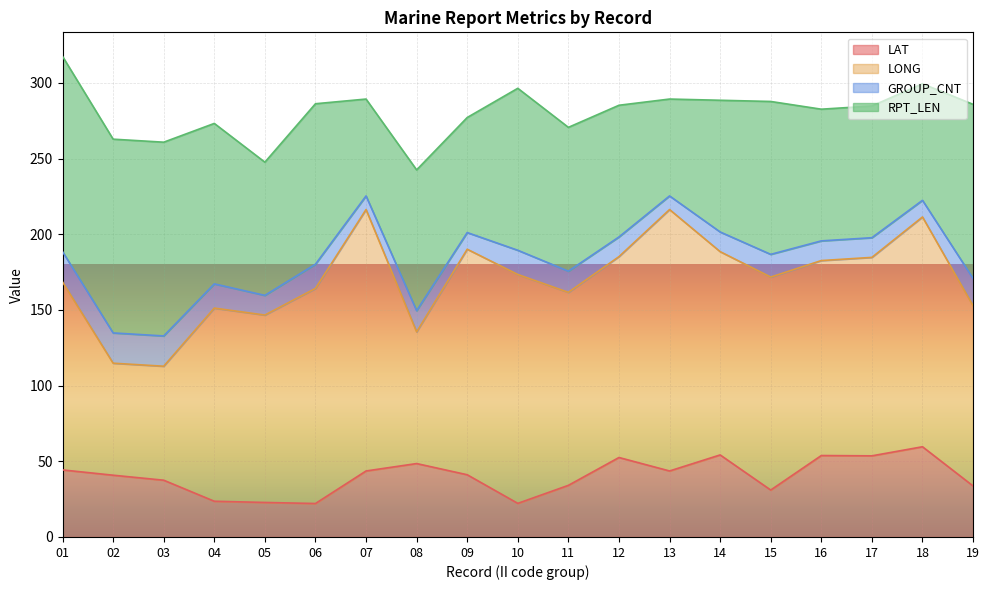

How many data points in LAT are above 41?

10